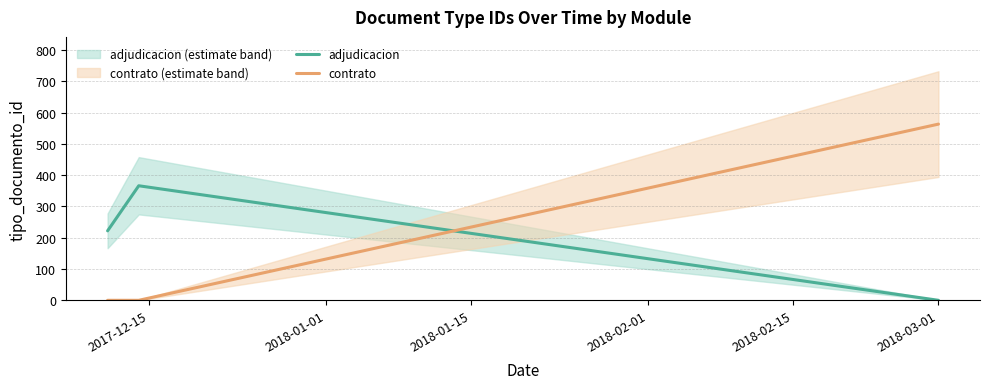

What is the difference between the maximum and minimum values in the contrato series?

563